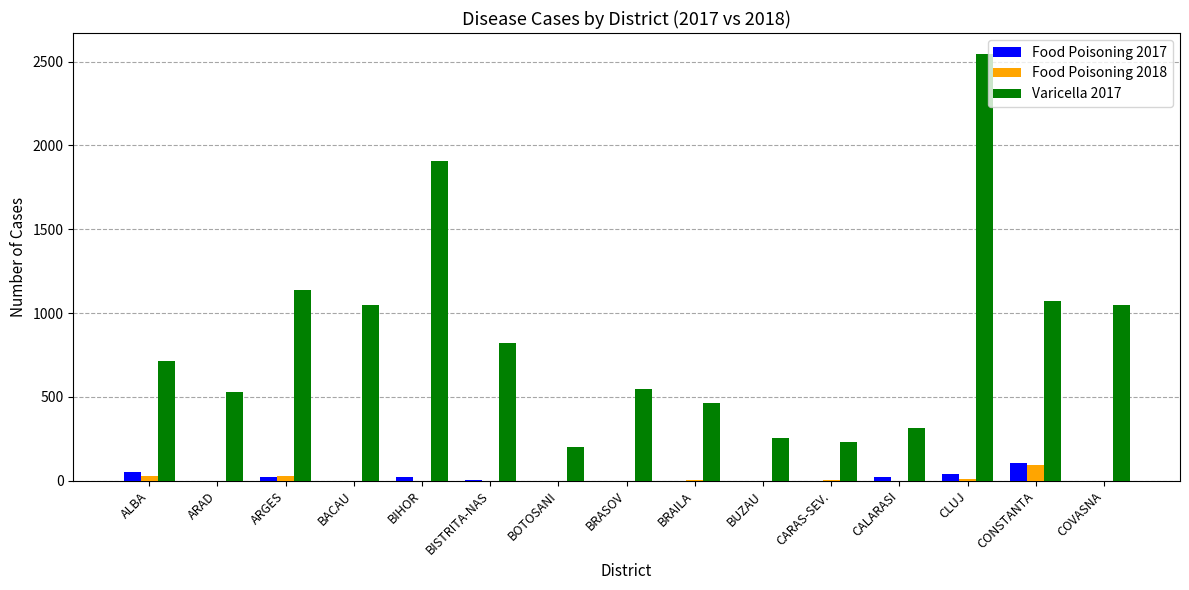

At which label does Varicella 2017 reach its peak?

CLUJ